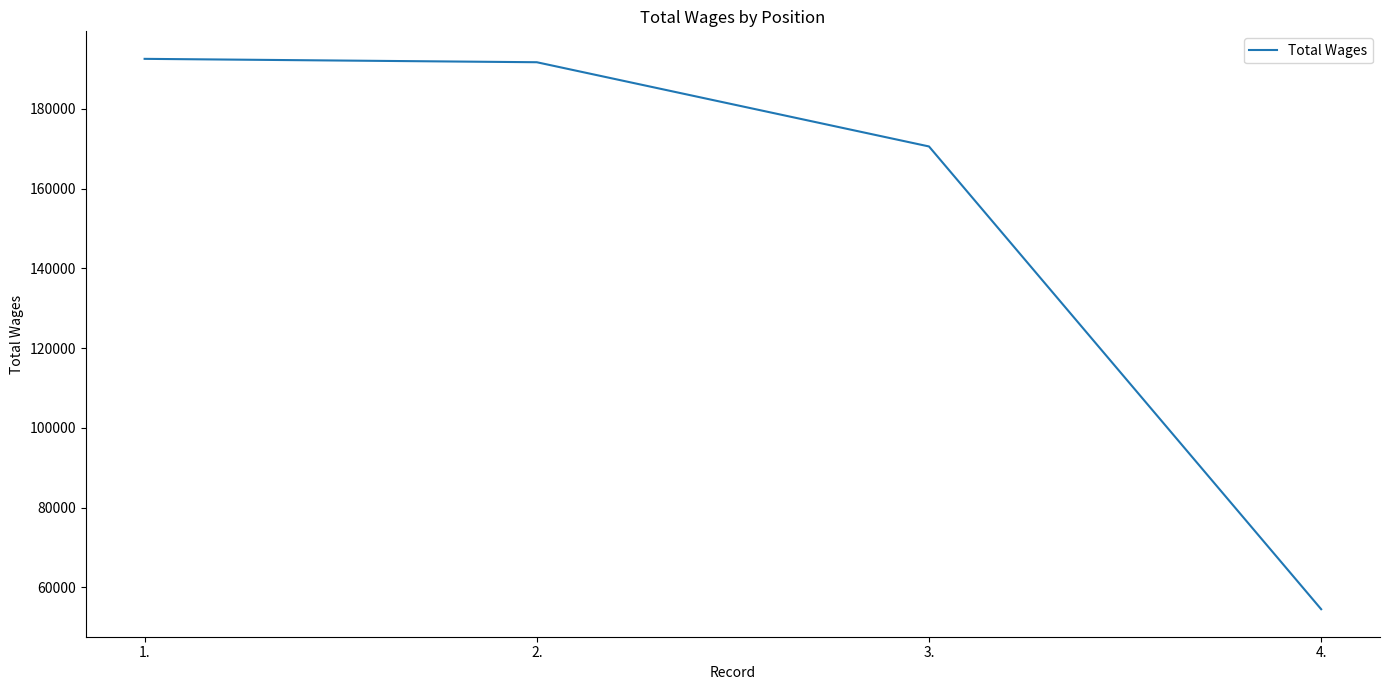

What is the ratio of the value at 4. to the value at 2.?

0.3